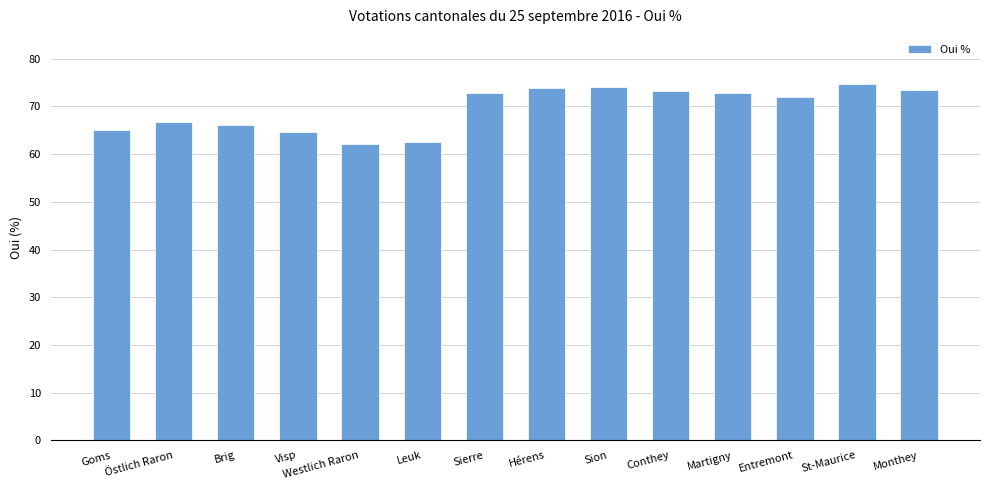

What position from the right is Entremont?

3